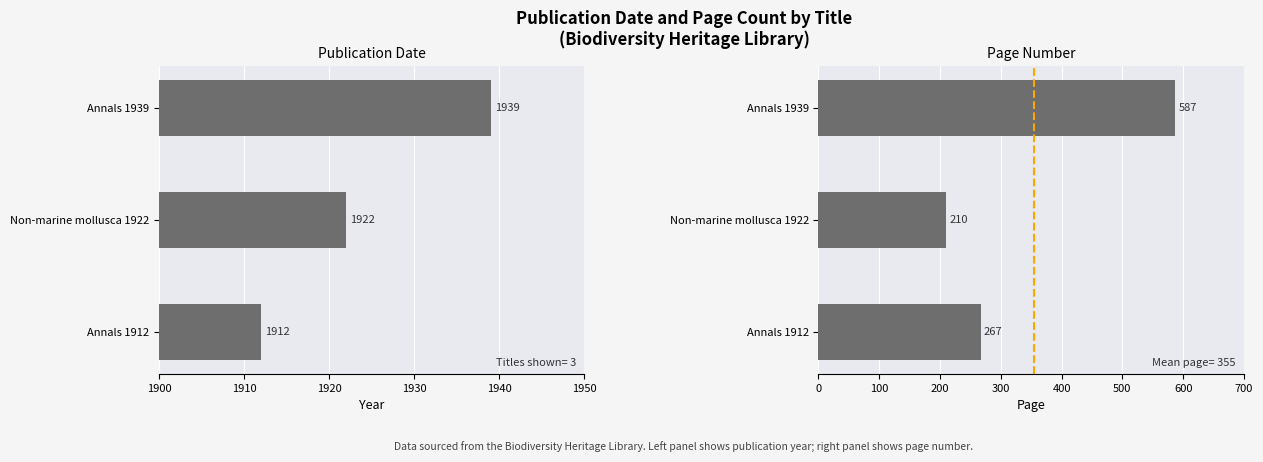

What is the average value of the Publication Date series?

1924